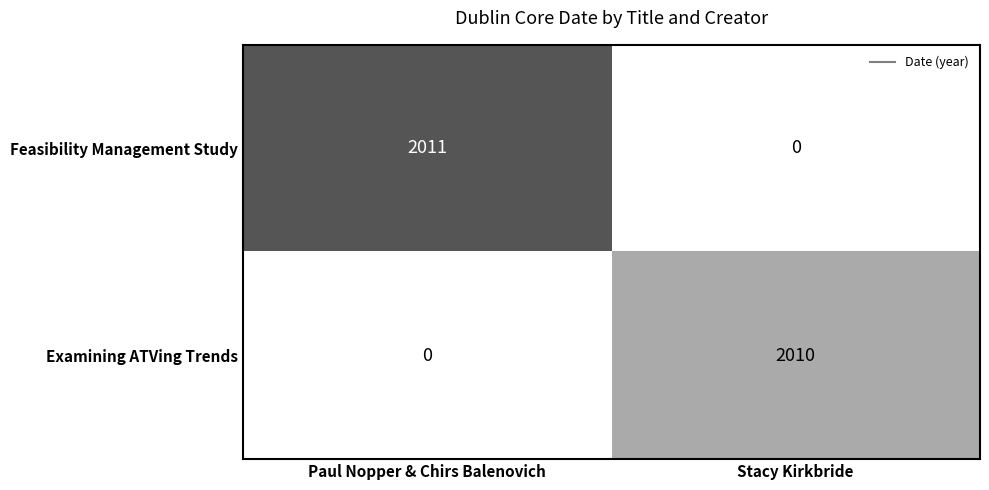

What is the sum of the Feasibility Management Study values at Paul Nopper & Chirs Balenovich and Stacy Kirkbride?

2011